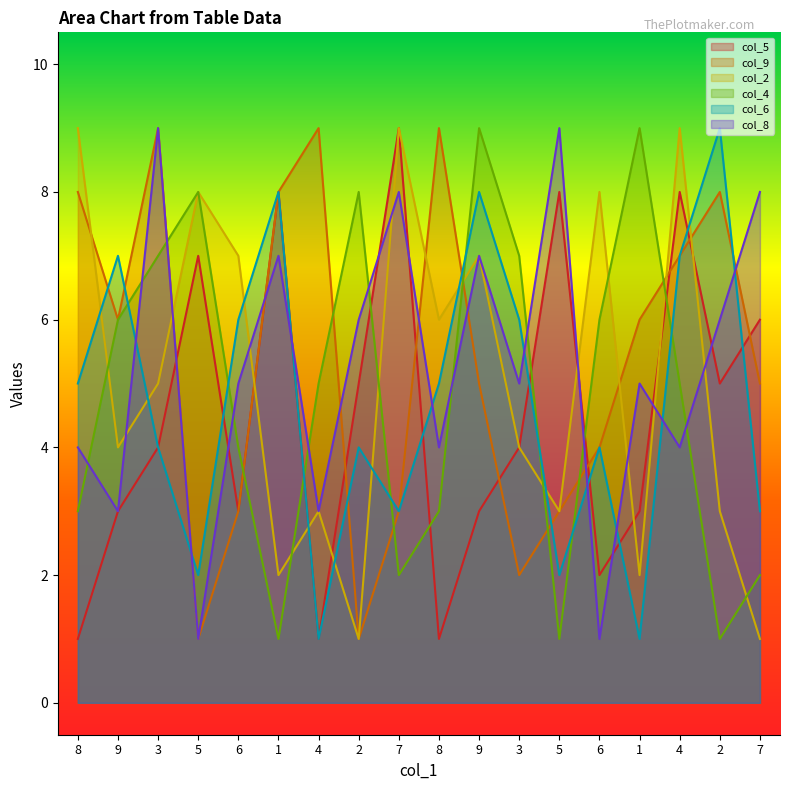

What is the maximum value shown in the chart?

9